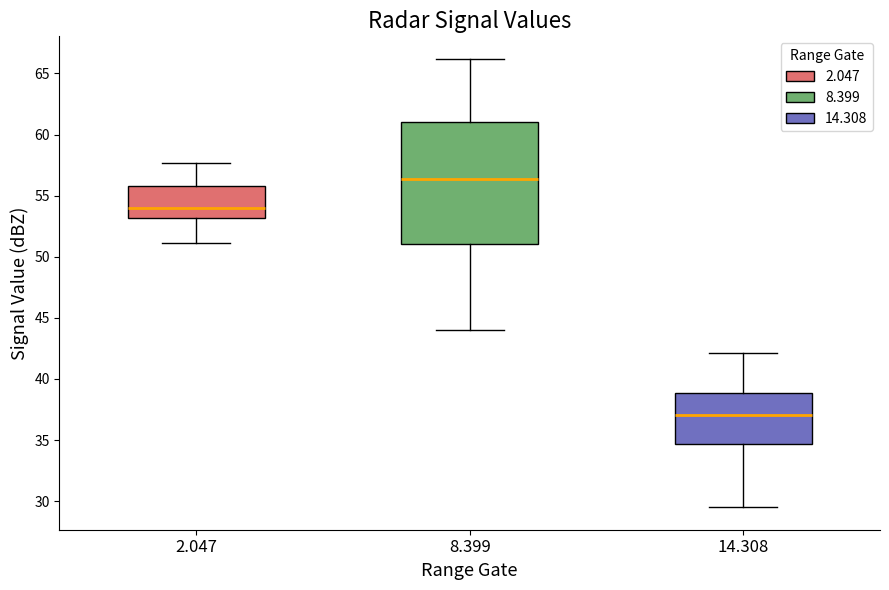

Which box has the highest median line?

8.399